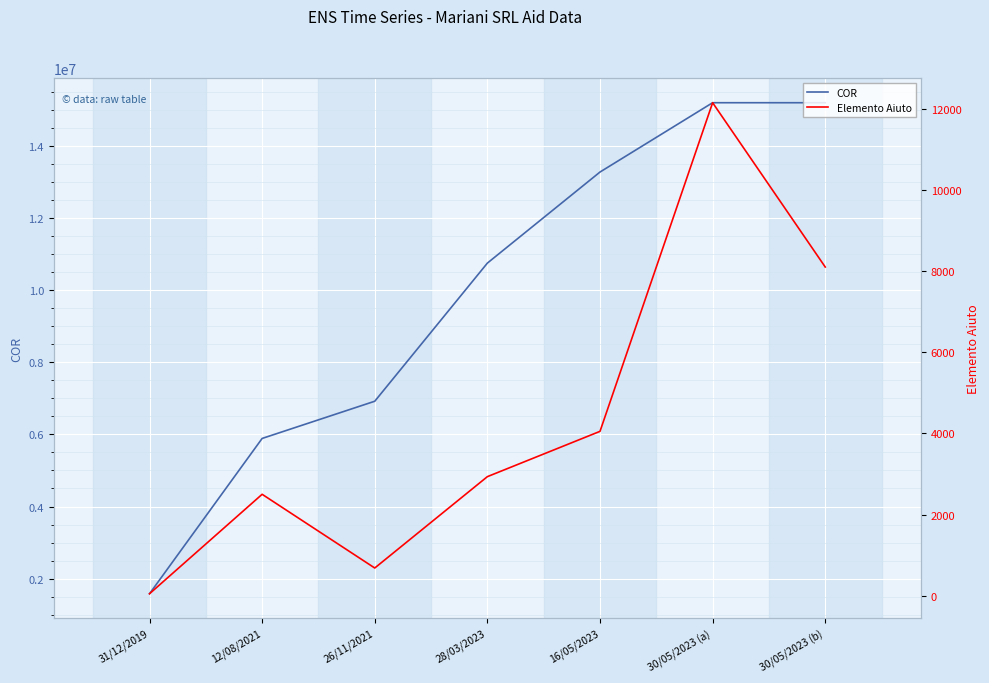

Is it true that Elemento Aiuto equals 3520.9 at 30/05/2023 (b)?

False